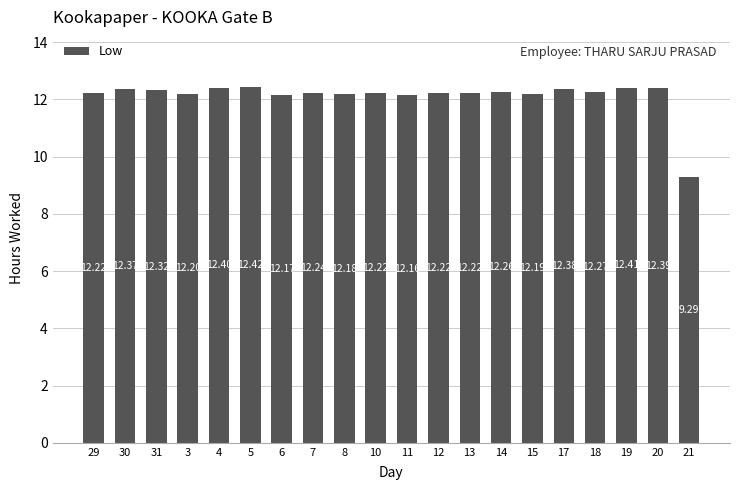

True or false: the data shows 12.2 at 13.

True